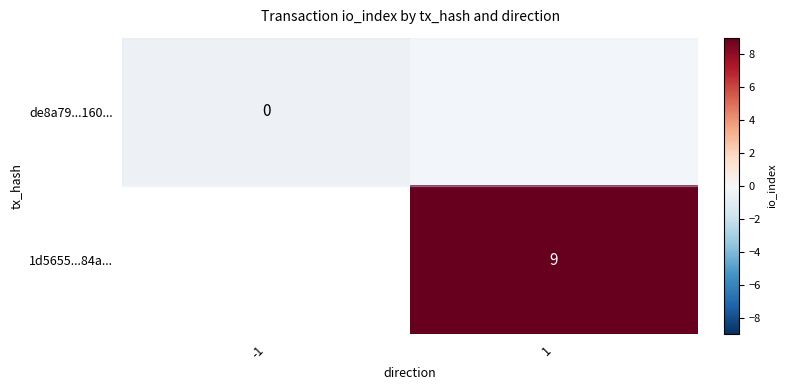

Is it true that 1d5655...84a... equals 6 at 1?

False